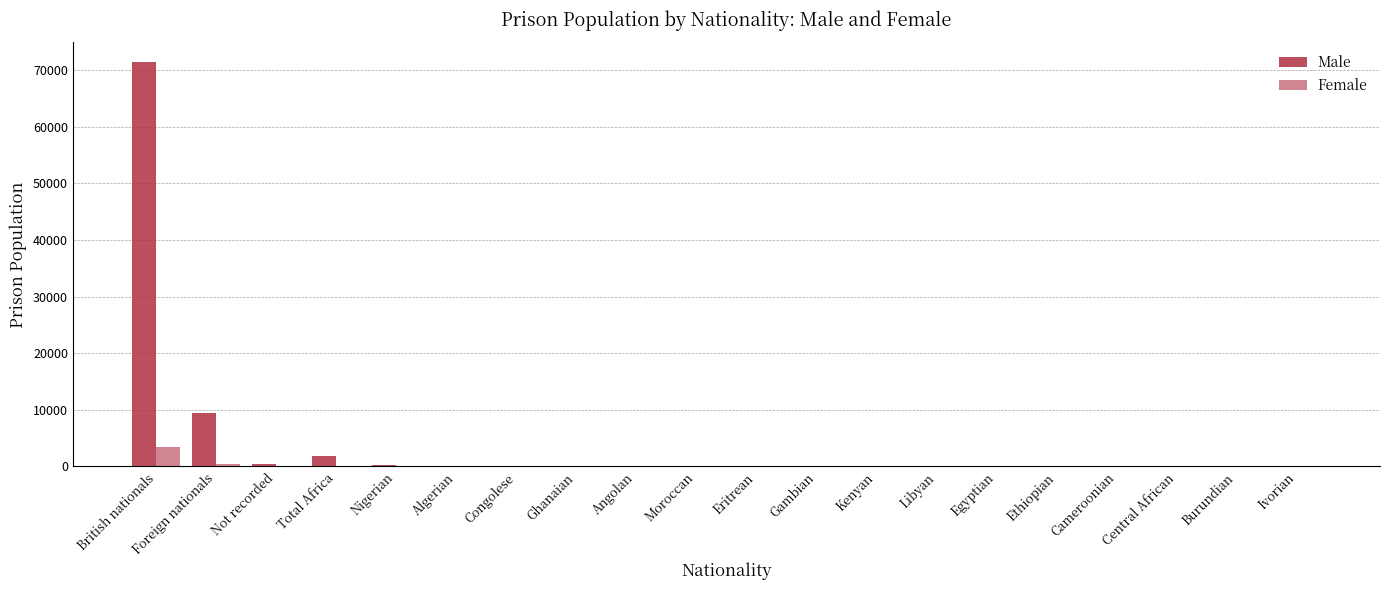

Which category has the highest value in the Female series?

British nationals